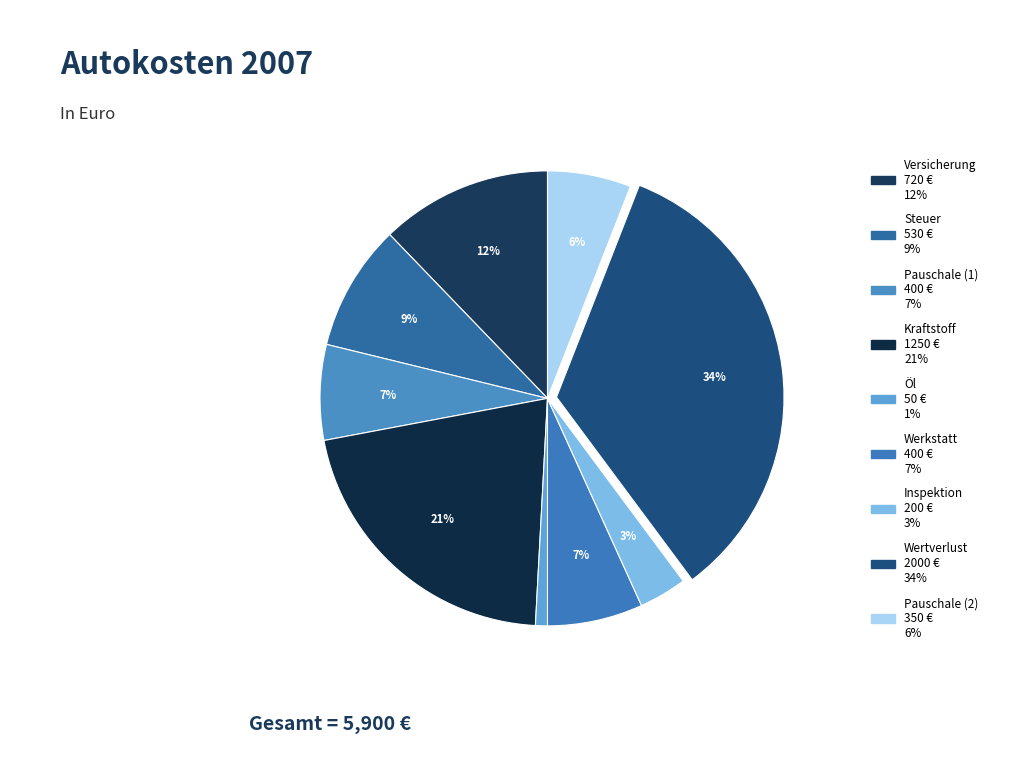

To the nearest percent, what percentage of the pie is Versicherung?

12%